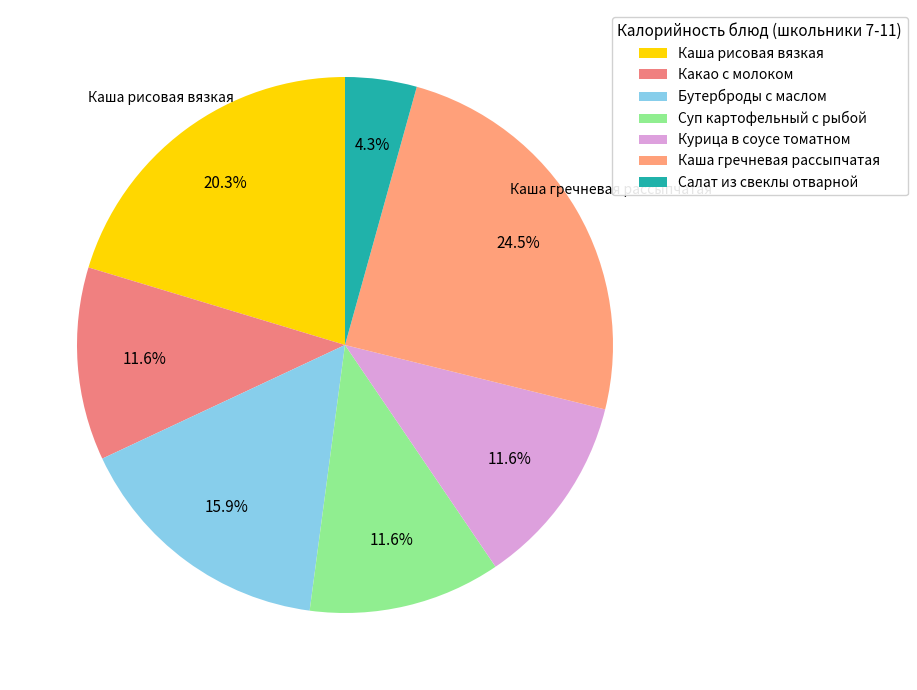

Which slice is the smallest?

Салат из свеклы отварной